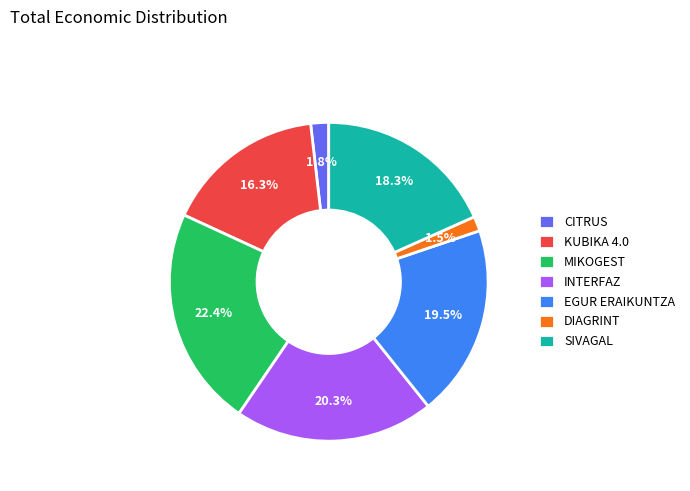

How many segments does this pie chart have?

7